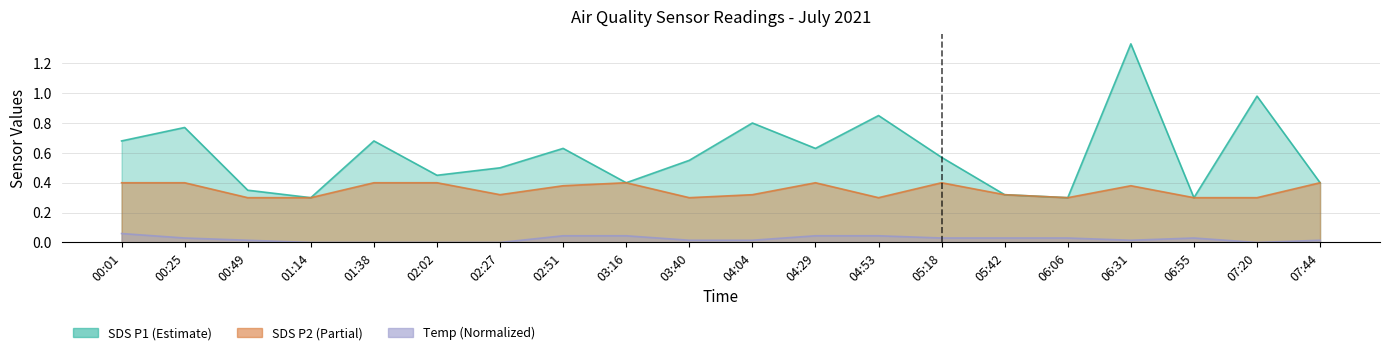

How many lines are shown in the chart?

3